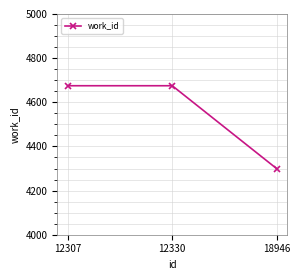

Approximately how many times larger is the value at 18946 compared to 12307?

0.9